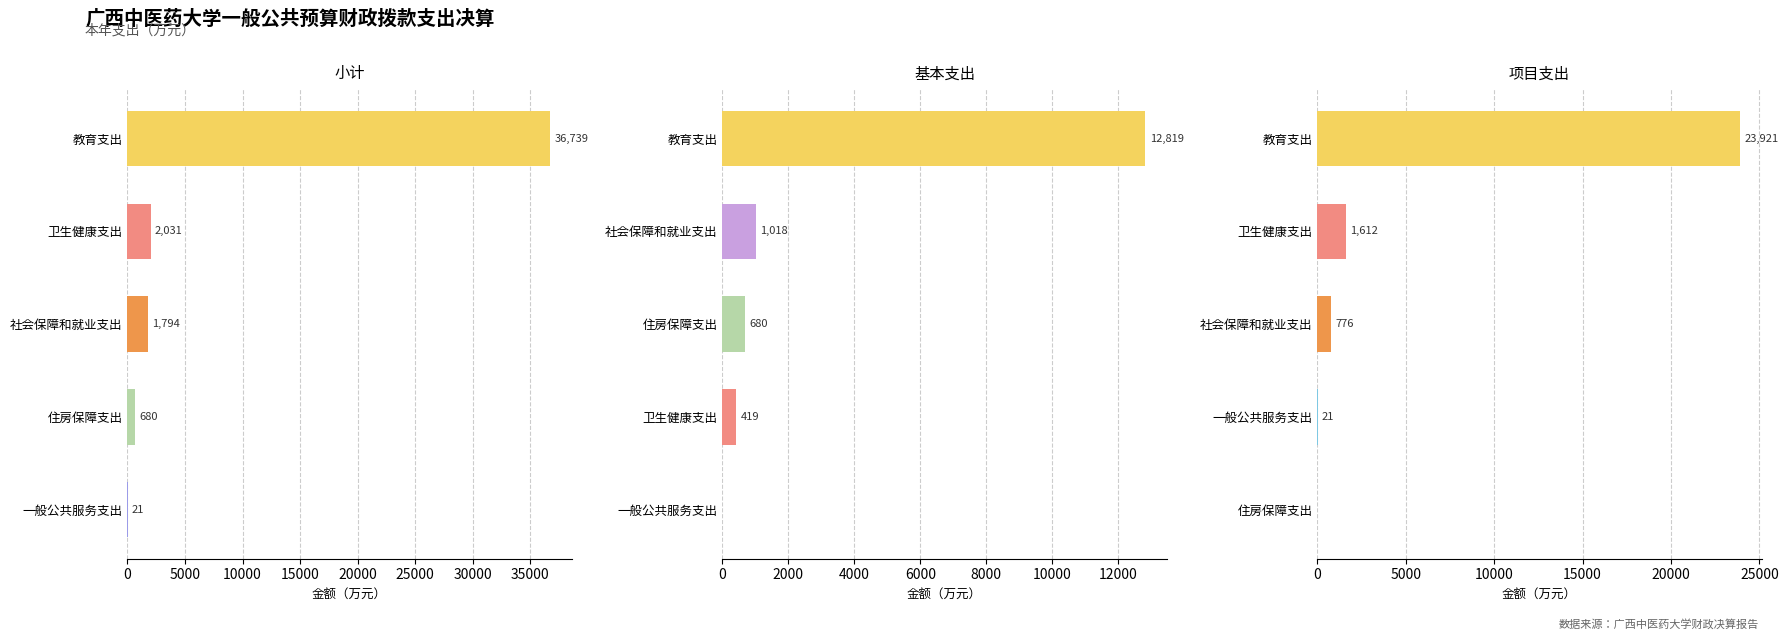

Which has a higher value, 一般公共服务支出 or 教育支出?

教育支出